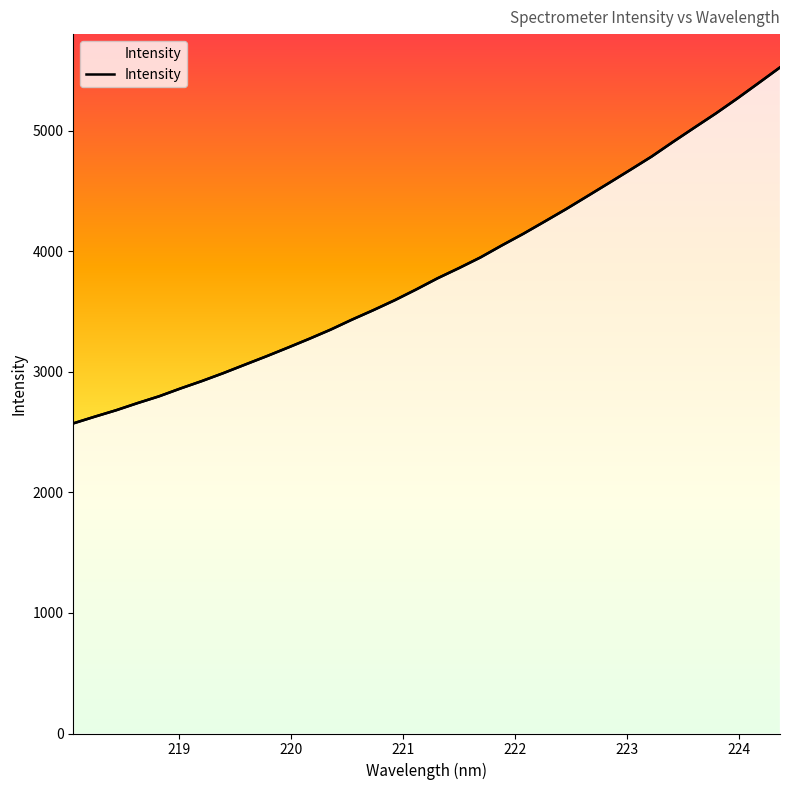

What is the smallest value displayed?

2572.3